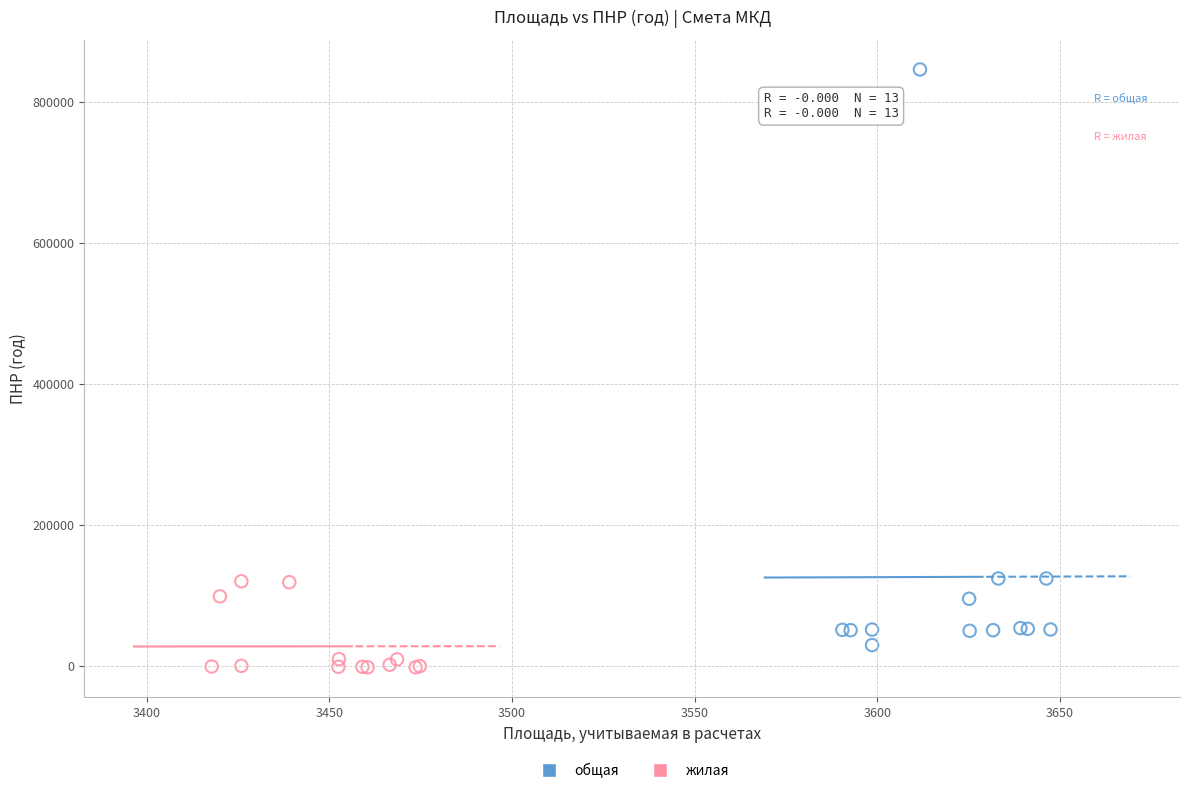

Which series has the largest Y range (max minus min)?

общая